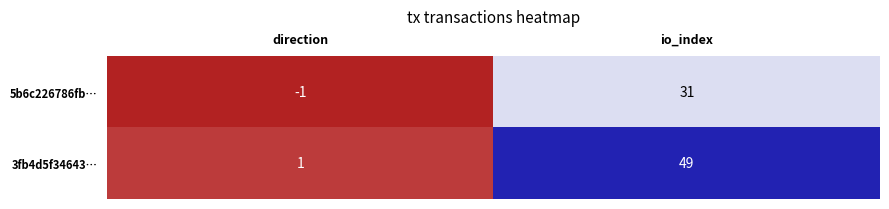

True or false: 3fb4d5f34643… has a value of 73 at io_index.

False